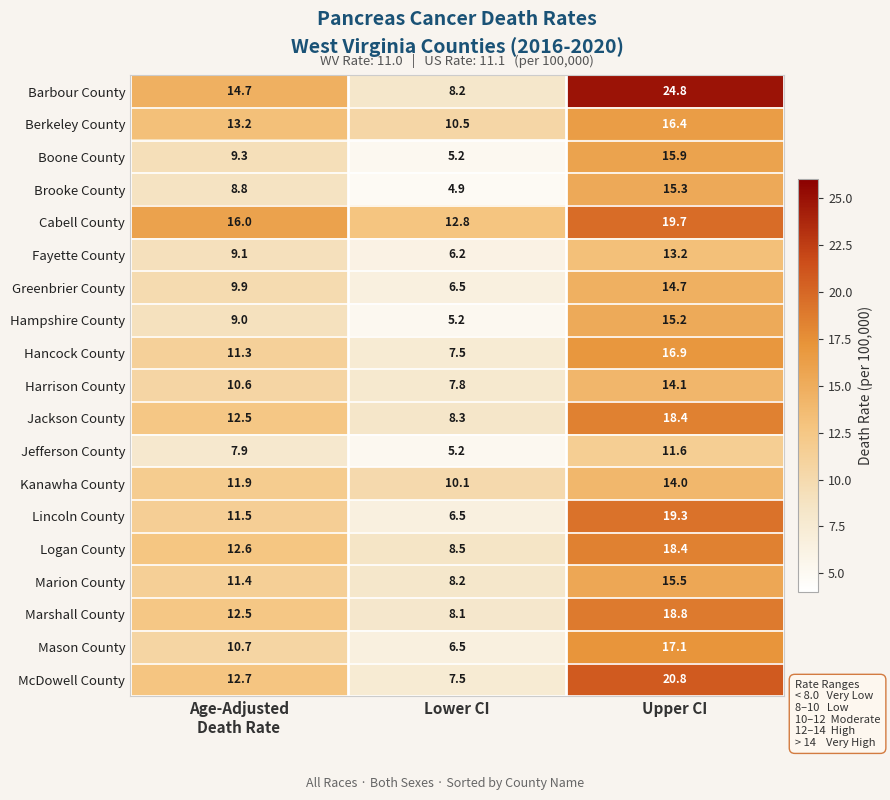

True or false: Brooke County has a value of 15.3 at Upper CI.

True